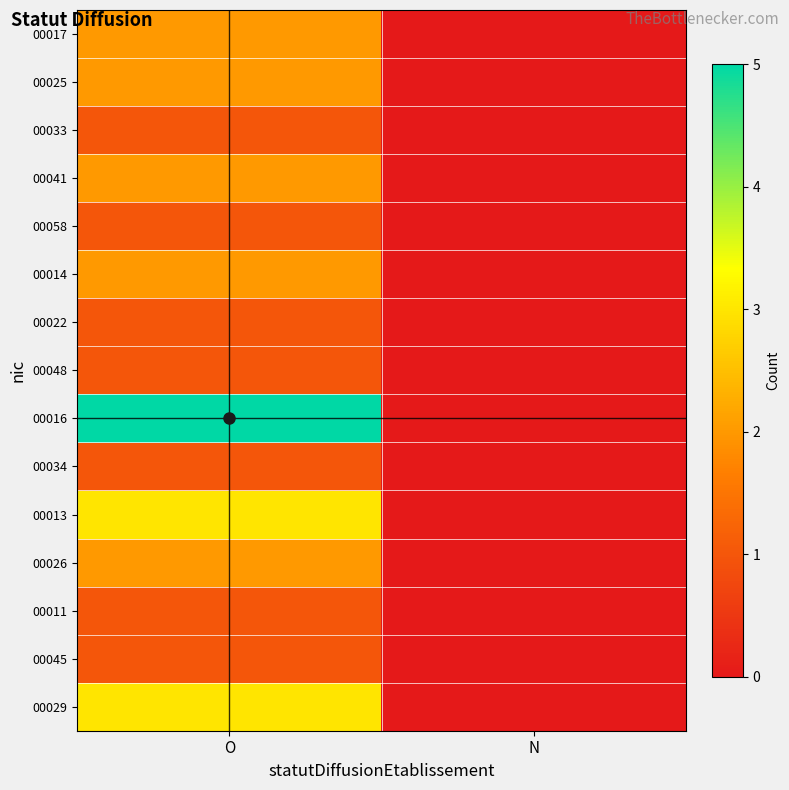

At which category is the sum across all series the highest?

O